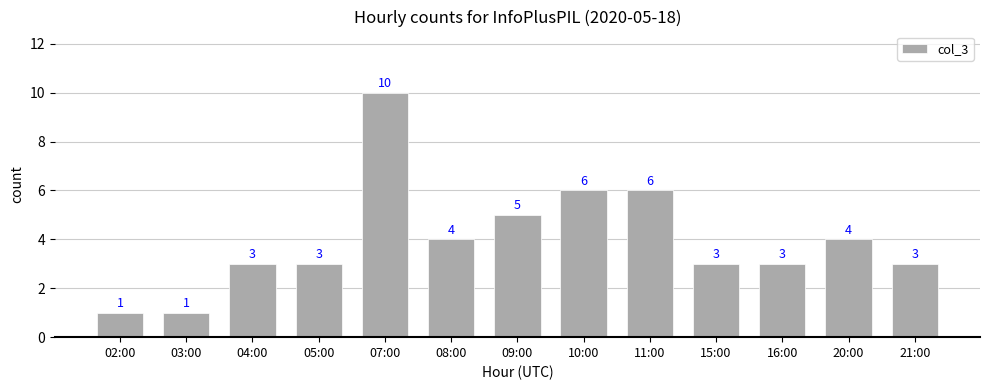

What is the label of the 2nd bar from the left?

03:00